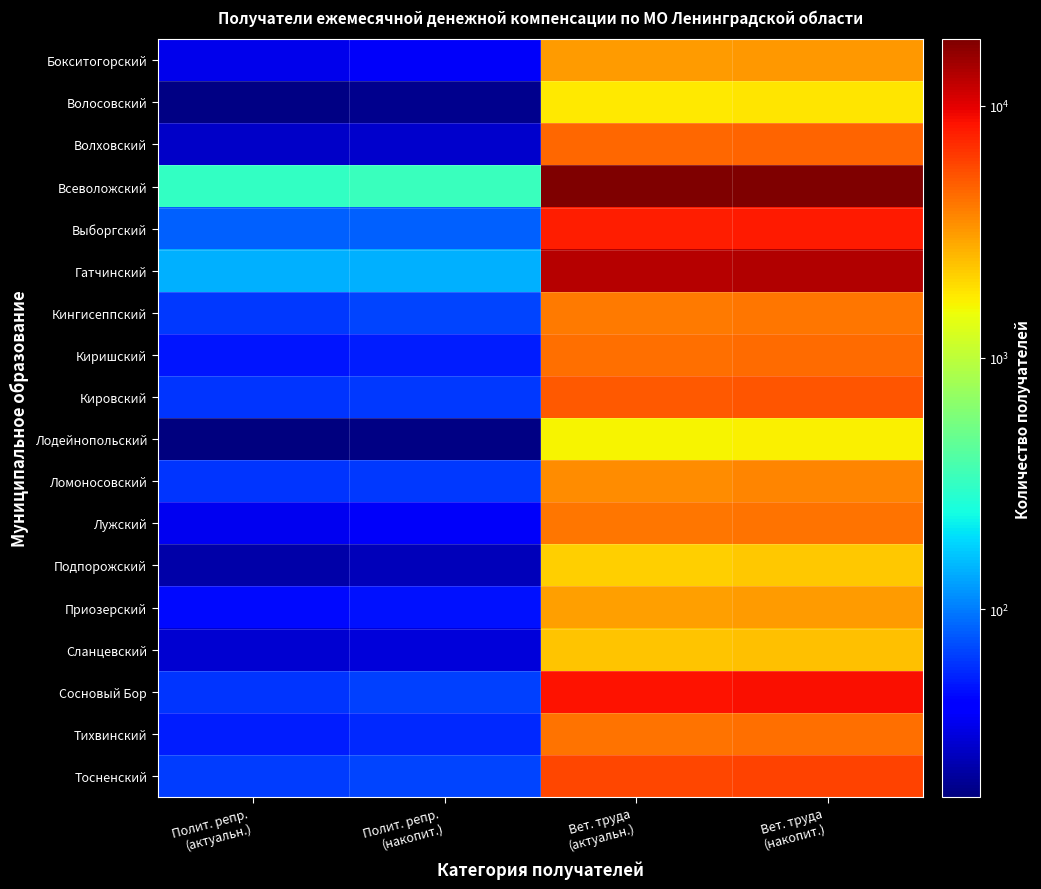

What is the total value across all series at Вет. труда
(накопит.)?

99944